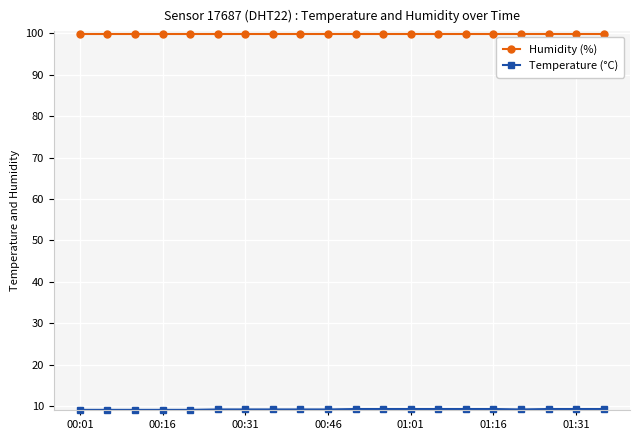

What is the value of the Humidity (%) point at the 15th from the left?

99.9